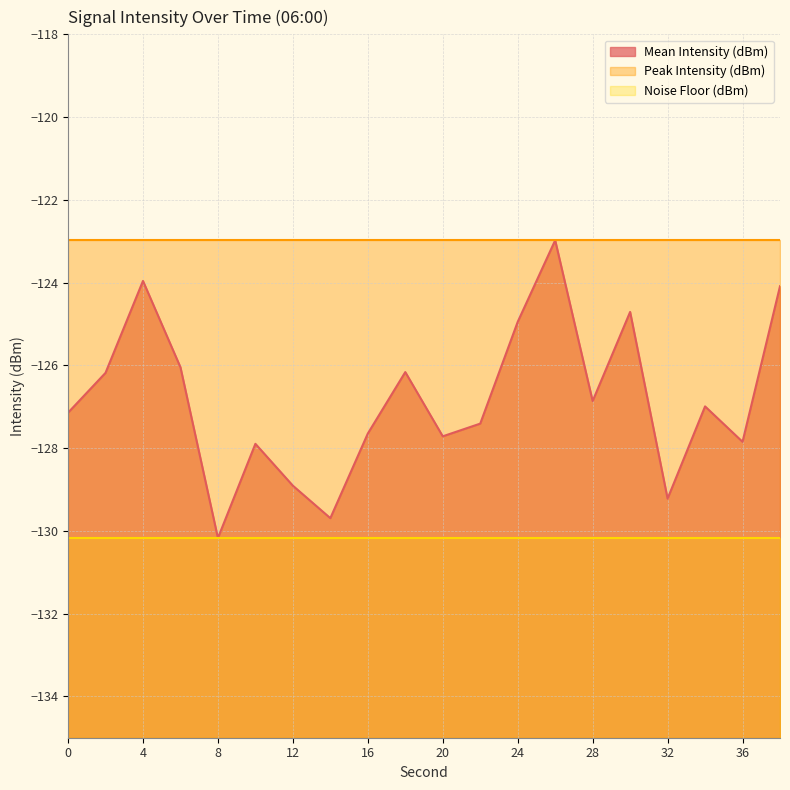

How many data points in Mean Intensity (dBm) are less than -126?

15